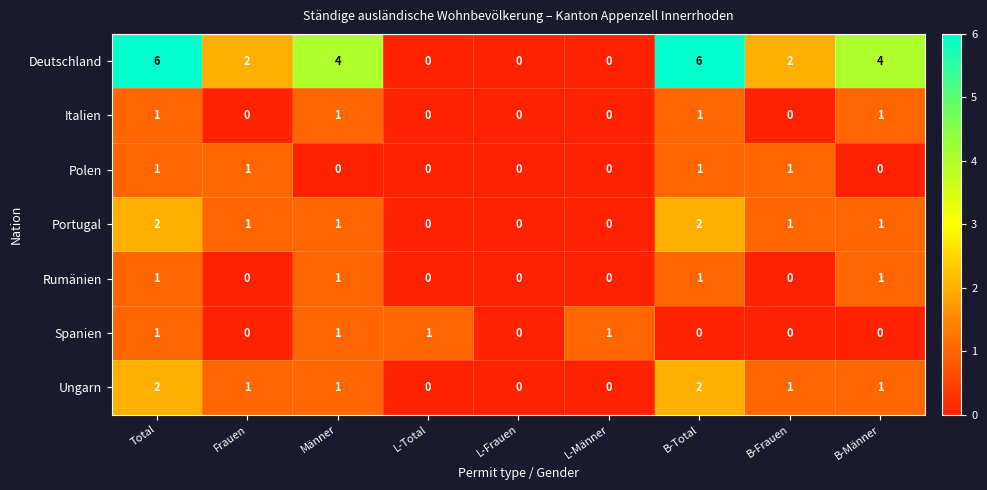

The Deutschland series shows 3 at B-Frauen. True or false?

False